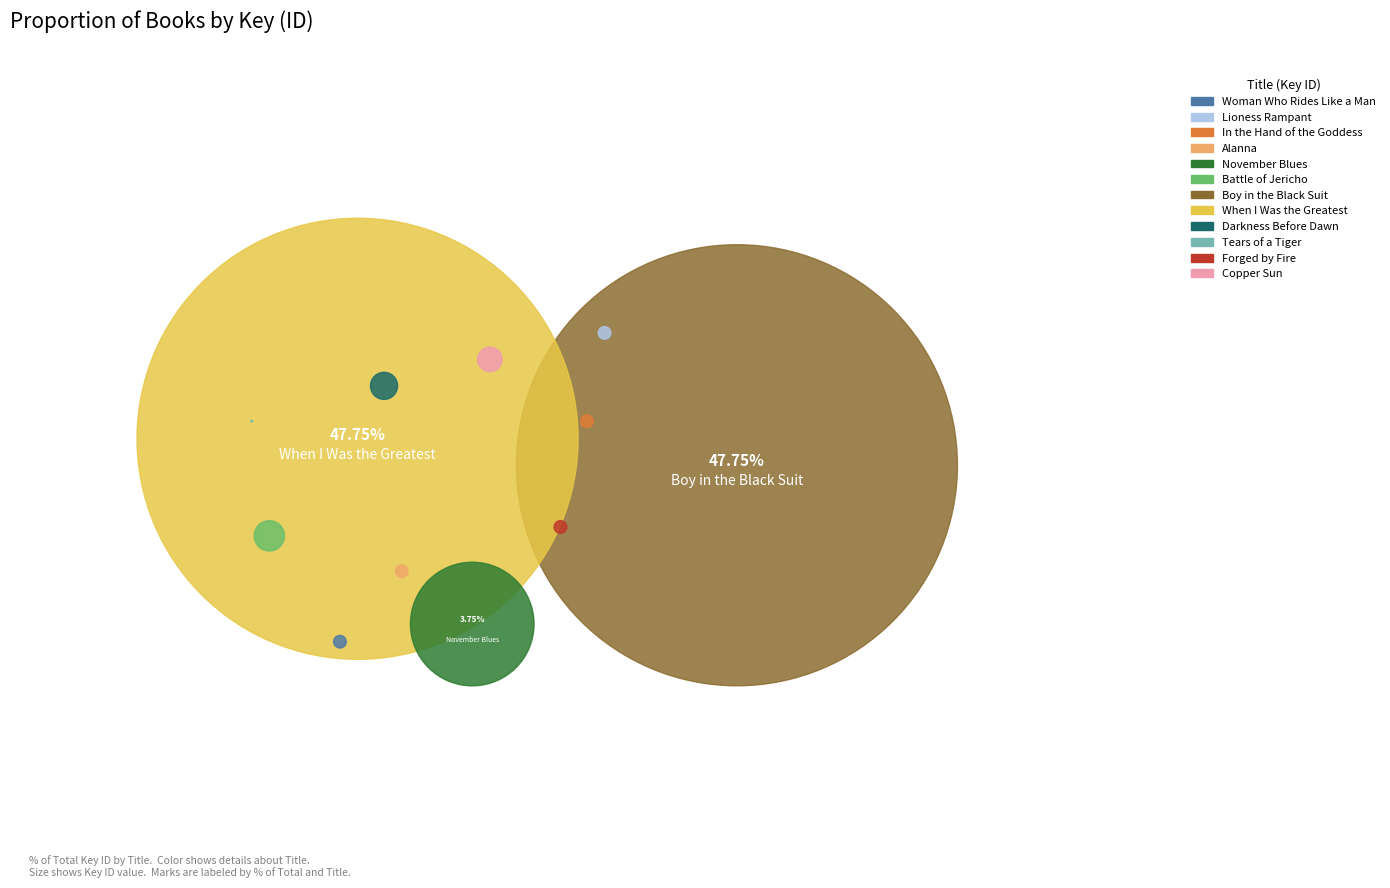

To the nearest percent, what percentage of the pie is November Blues?

4%